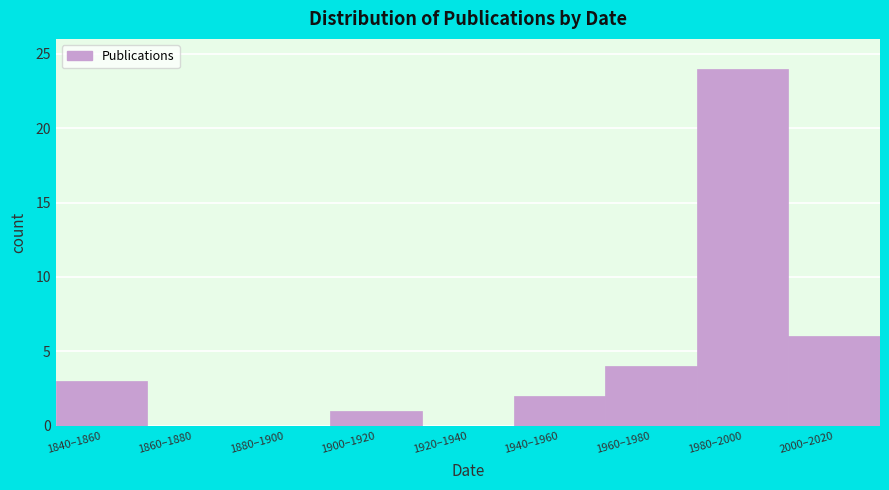

Reading left to right, transcribe all the data shown in this chart.

1840–1860=3	1860–1880=0	1880–1900=0	1900–1920=1	1920–1940=0	1940–1960=2	1960–1980=4	1980–2000=24	2000–2020=6